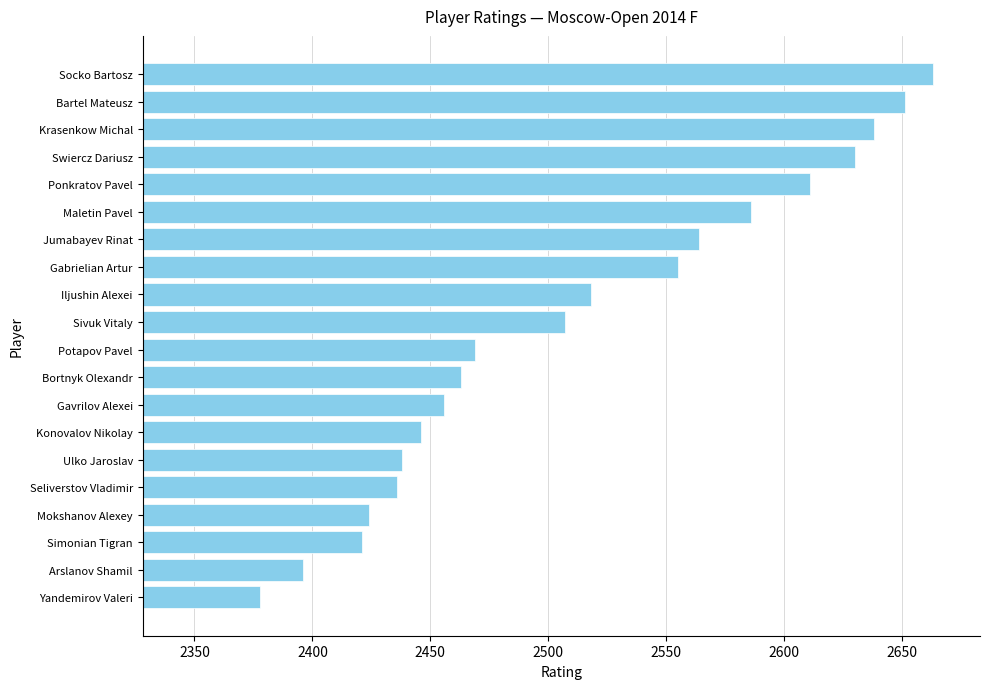

Which label corresponds to the largest value in the chart?

Socko Bartosz